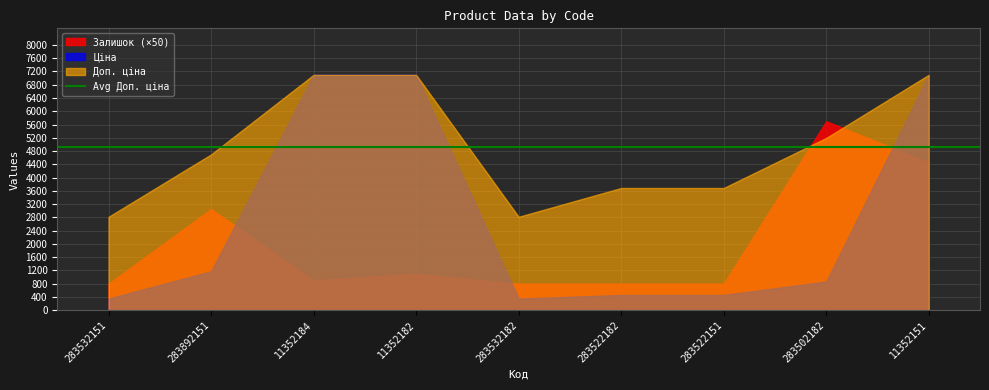

Read the Залишок value at 11352151.

89.0